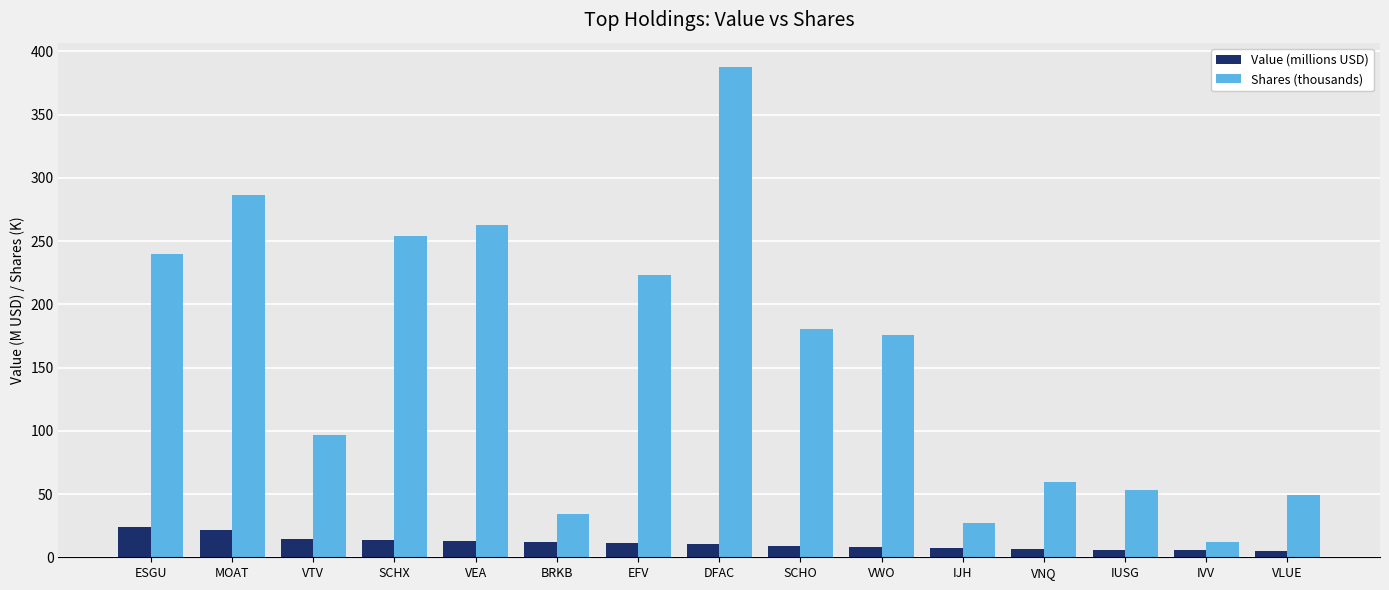

True or false: Value (millions USD) has a value of 24.3 at ESGU.

True